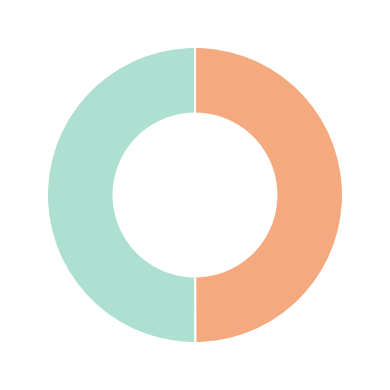

Rank the categories by value from lowest to highest.

2006-10-14, 2005-03-02